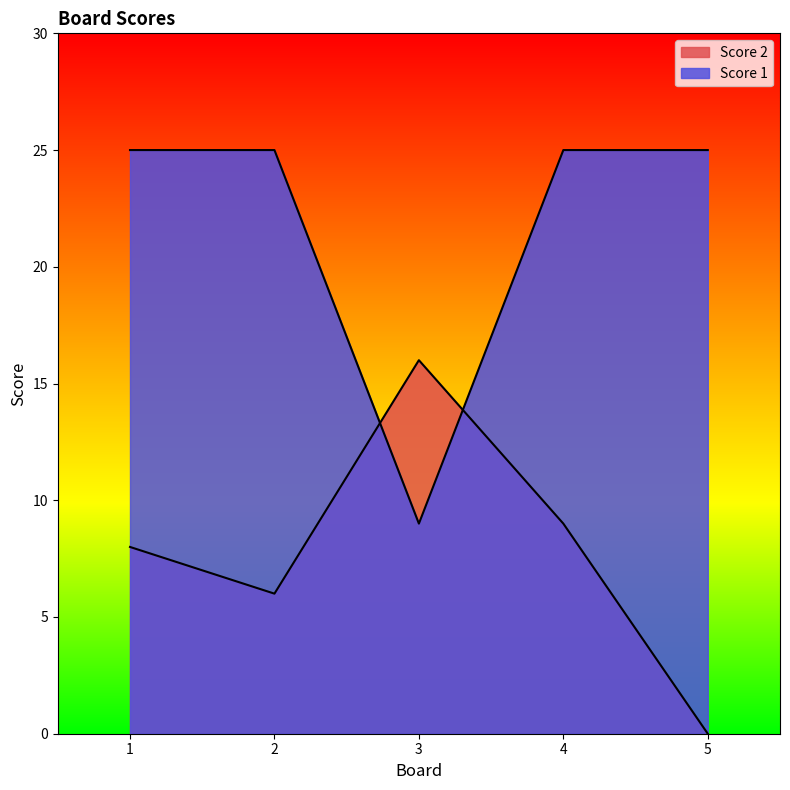

Is it true that Score 2 equals 6 at 2?

True